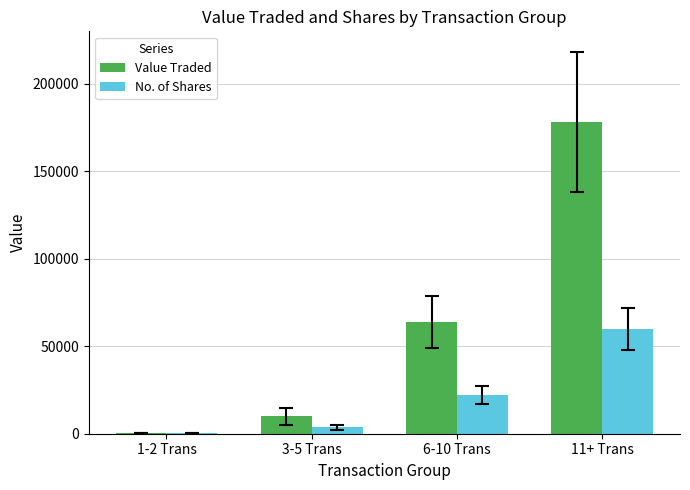

At which label is No. of Shares closest to 30053?

6-10 Trans